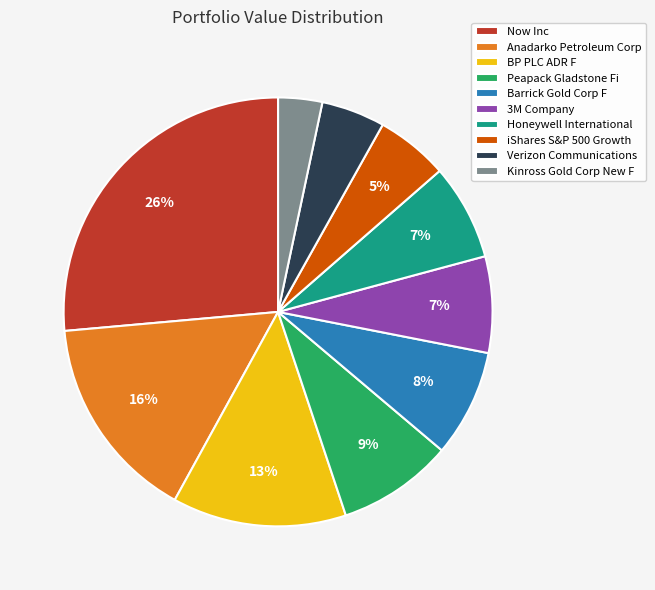

The Peapack Gladstone Fi slice represents 9% of the pie. True or false?

True